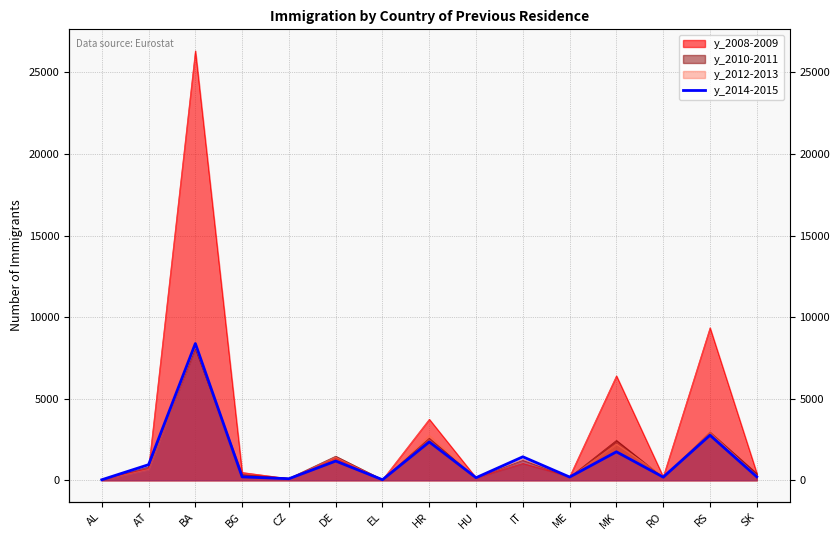

What is the label of the 12th point from the right?

BG